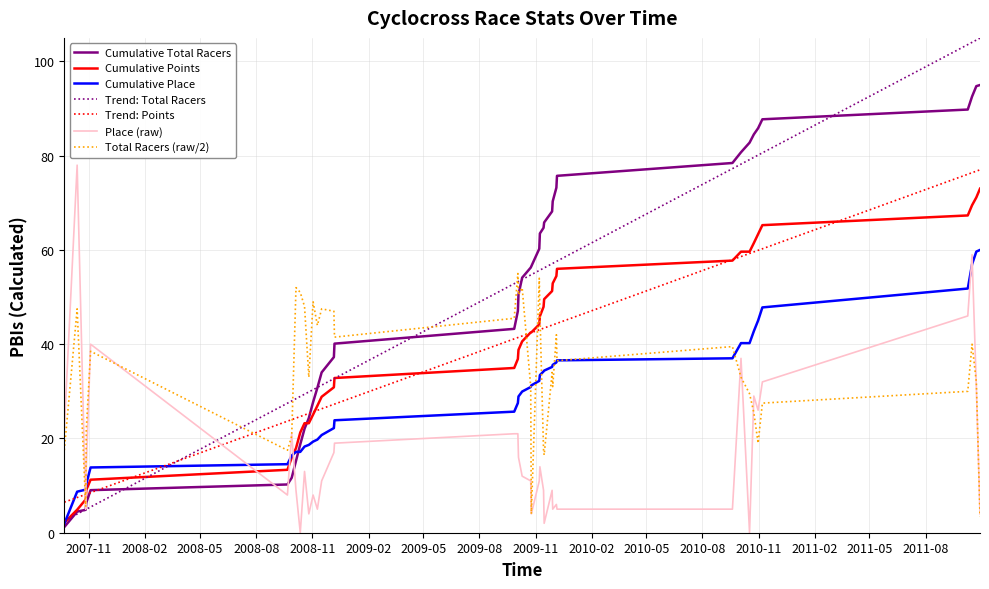

True or false: Cumulative Points and Place (raw) intersect in this chart.

True